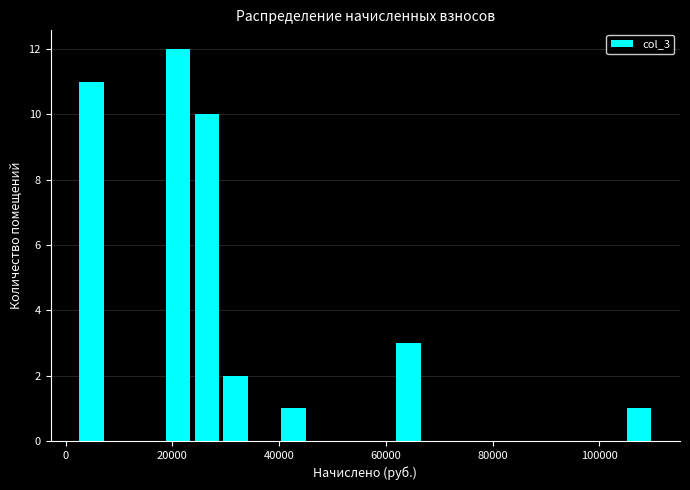

Around what value on the x-axis is the tallest bar? Give the approximate position of its centre, as read against the axis.

22000